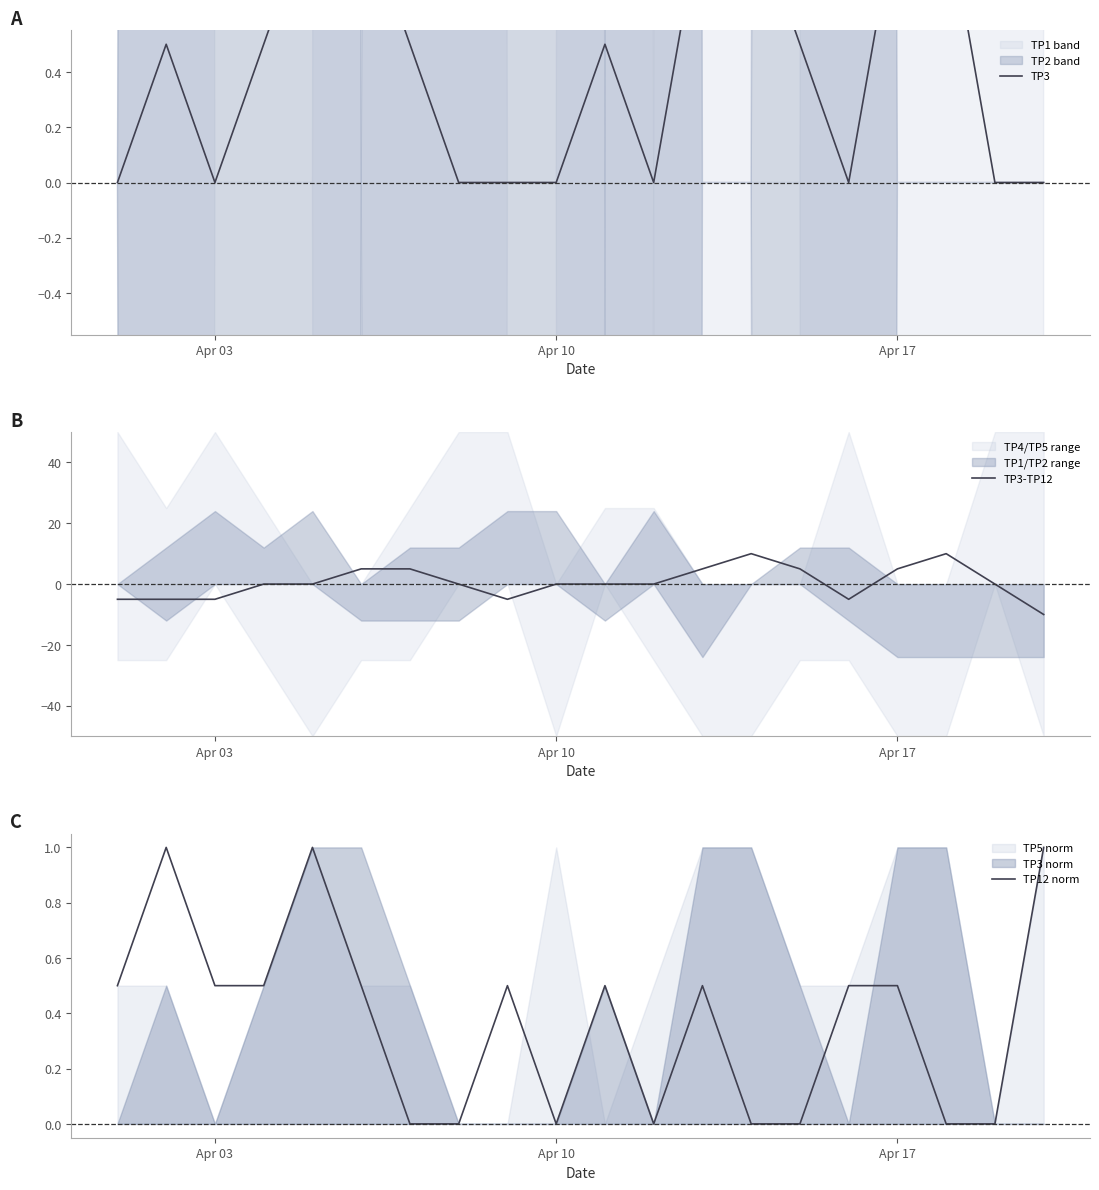

What is the minimum value for TP3-TP12?

-10